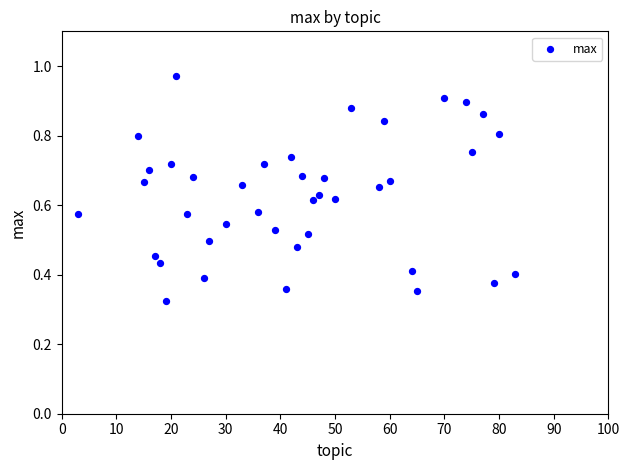

What is the range of X values (max minus min)?

80.0